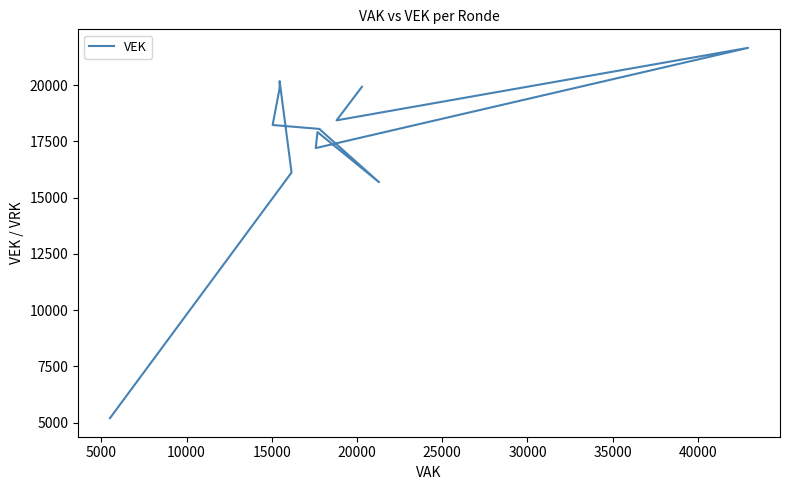

How many data points does each series have?

27